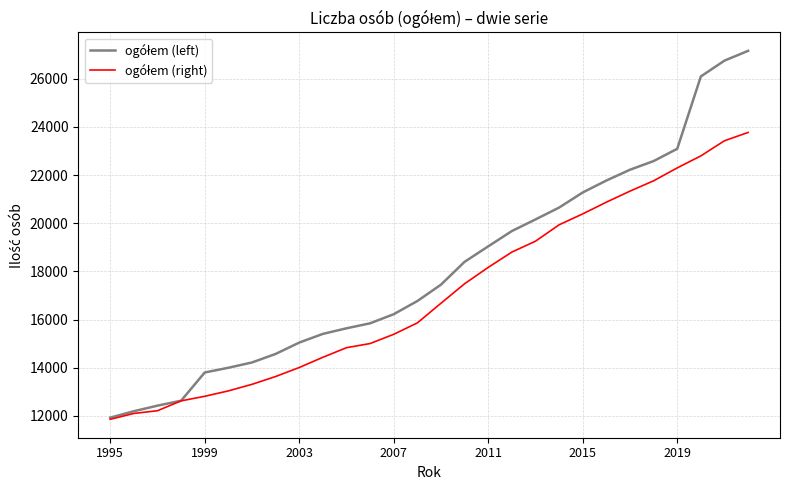

What is the minimum value shown in the chart?

11863